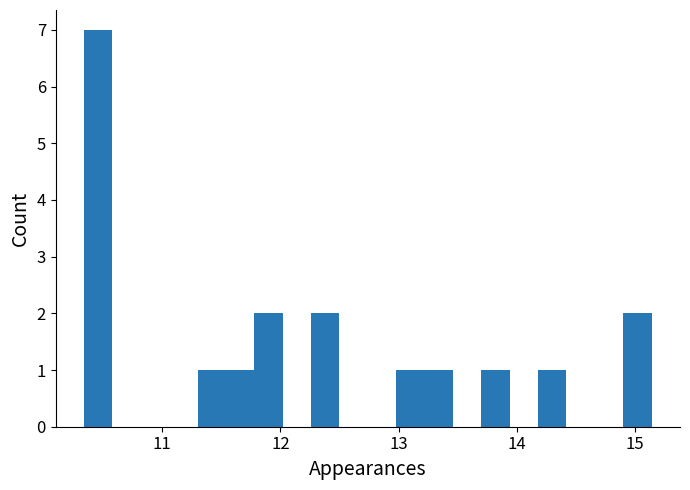

Around what value on the x-axis is the tallest bar? Give the approximate position of its centre, as read against the axis.

10.5